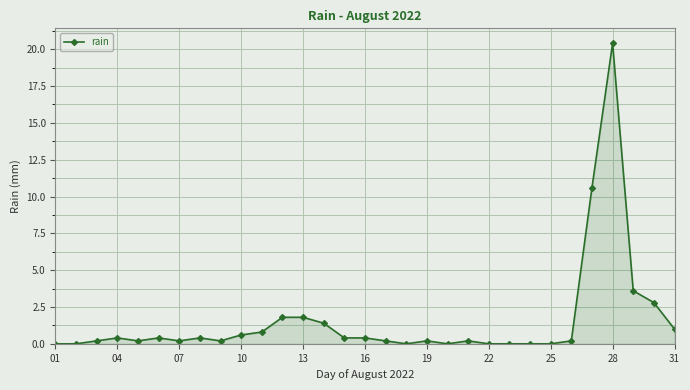

What is the maximum value shown in the chart?

20.4